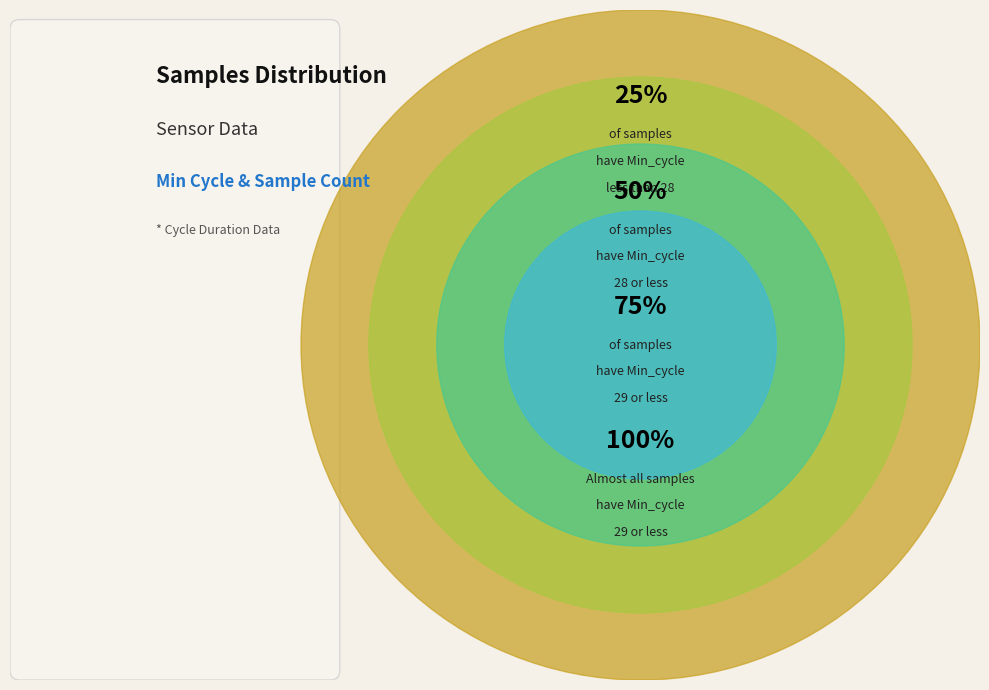

The 36 slice represents 2% of the pie. True or false?

False